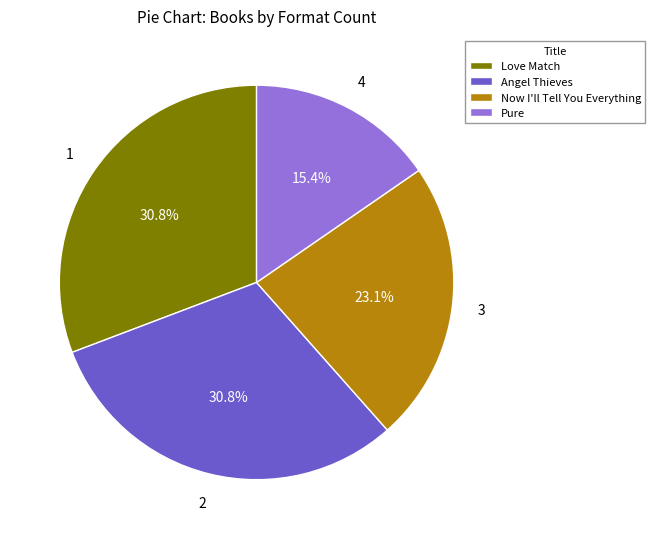

What is the smallest slice in the pie chart?

Pure